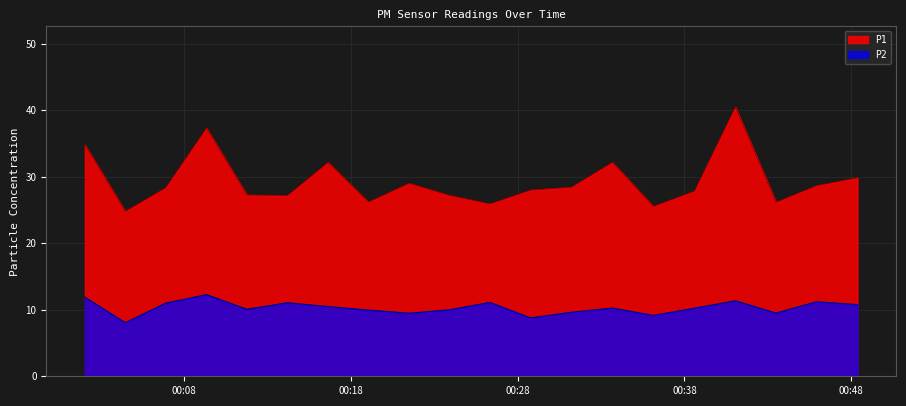

Between 2023-02-13T00:02:05 and 2023-02-13T00:11:47, which is larger?

2023-02-13T00:02:05